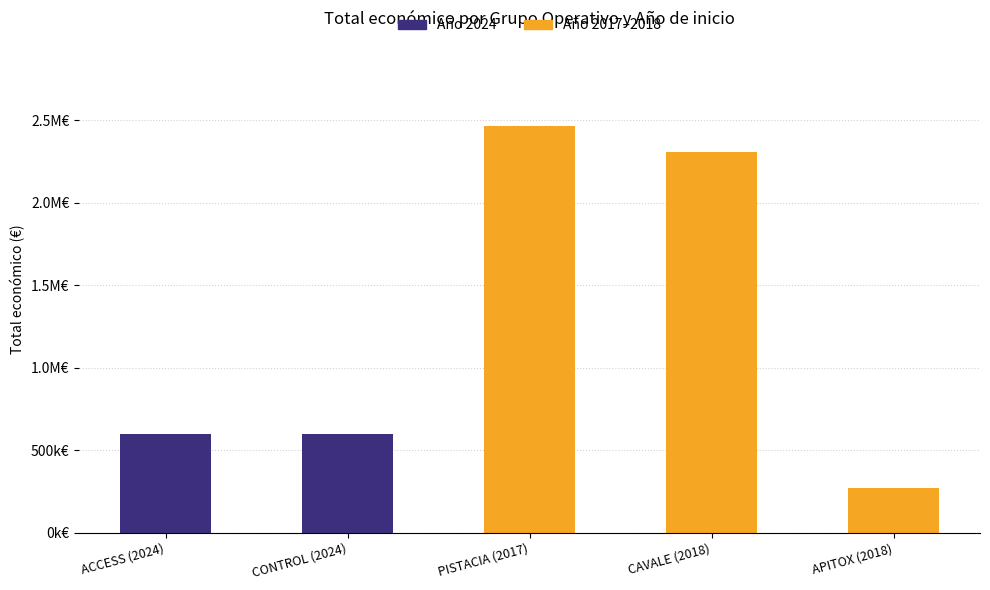

What is the greatest value displayed?

2464572